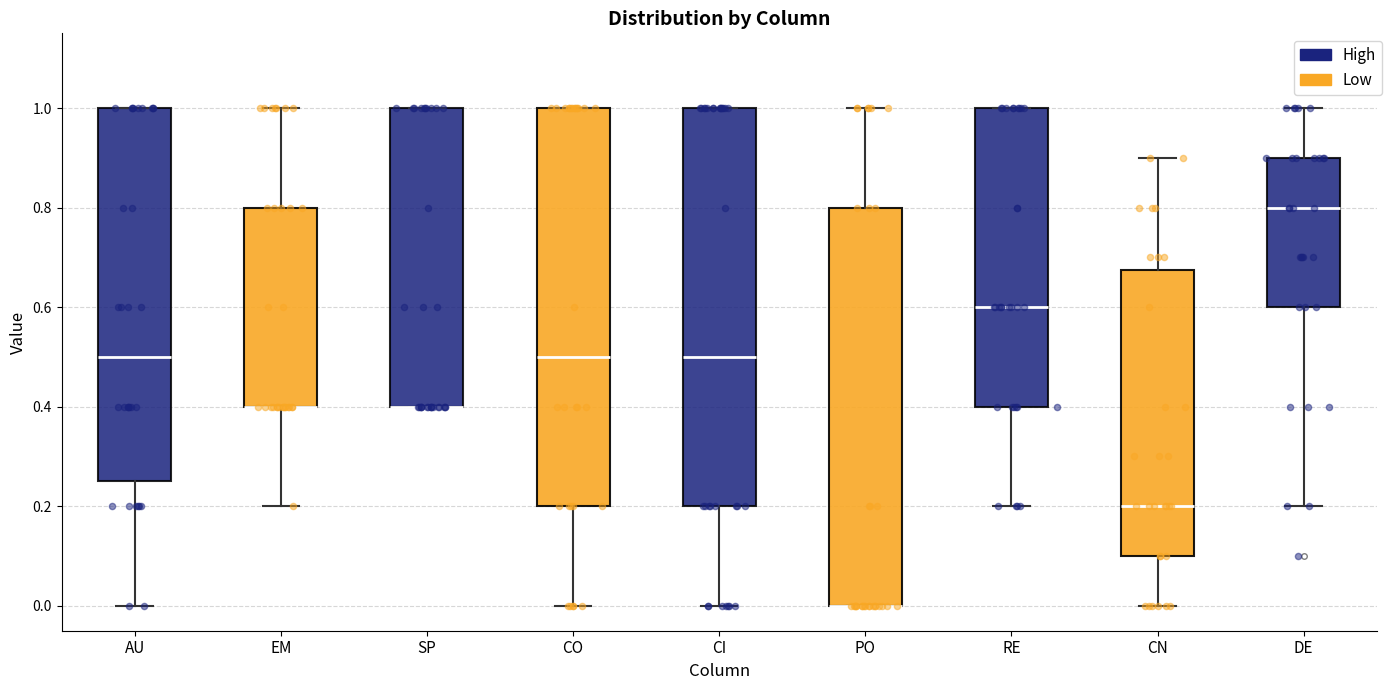

Where is the upper edge of the box for PO on the y-axis? The values are not printed on the chart, so give them approximately, as read against the axis.

0.80